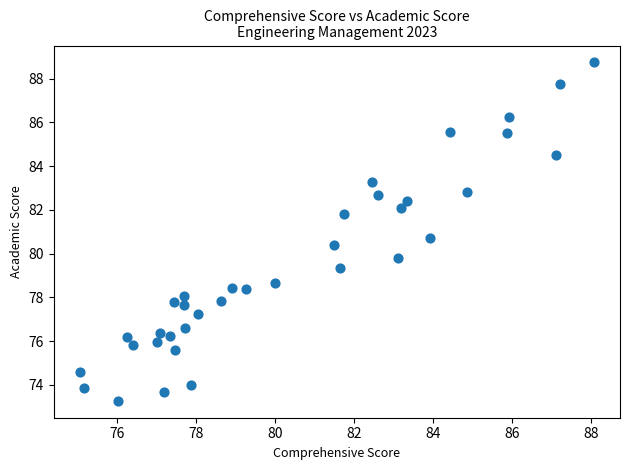

What Y value in the scatter plot is closest to 81?

80.7